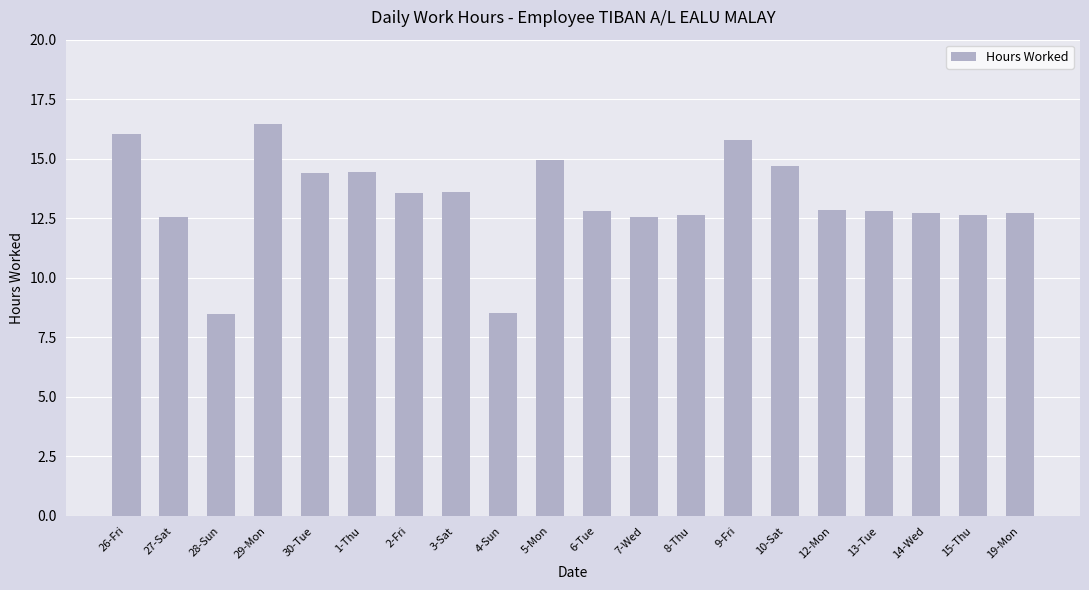

What is the sum of the values at 2-Fri and 30-Tue?

28.0